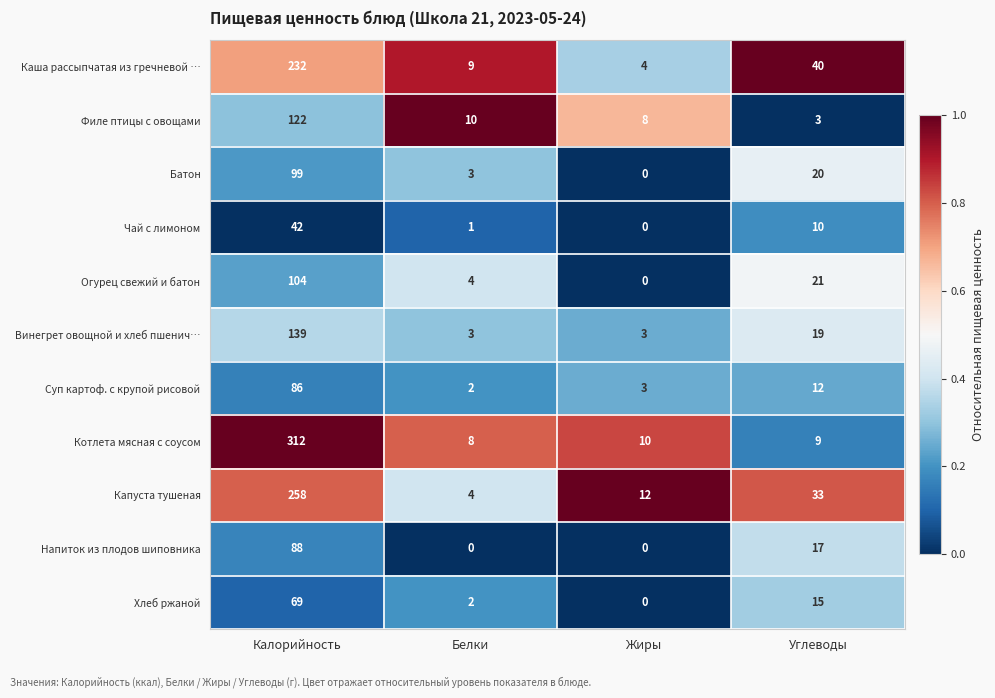

What is the sum of the Батон values at Калорийность and Белки?

102